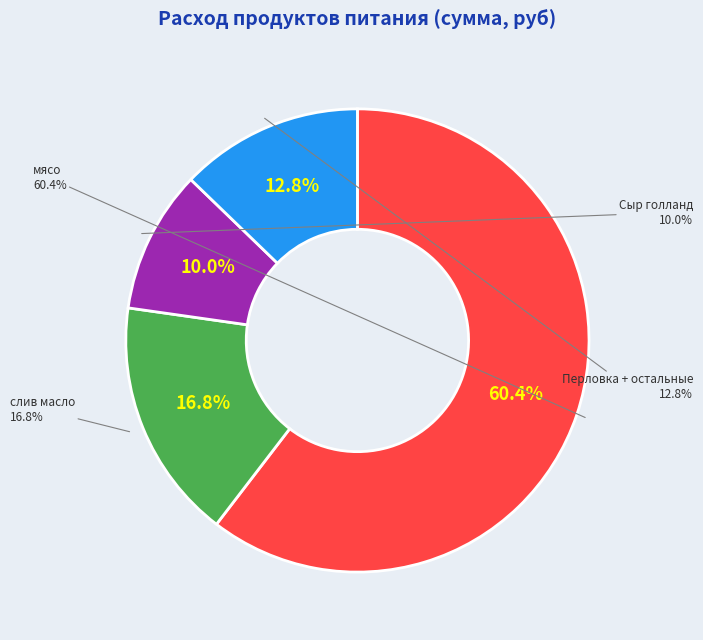

The Сыр голланд slice represents 10% of the pie. True or false?

True